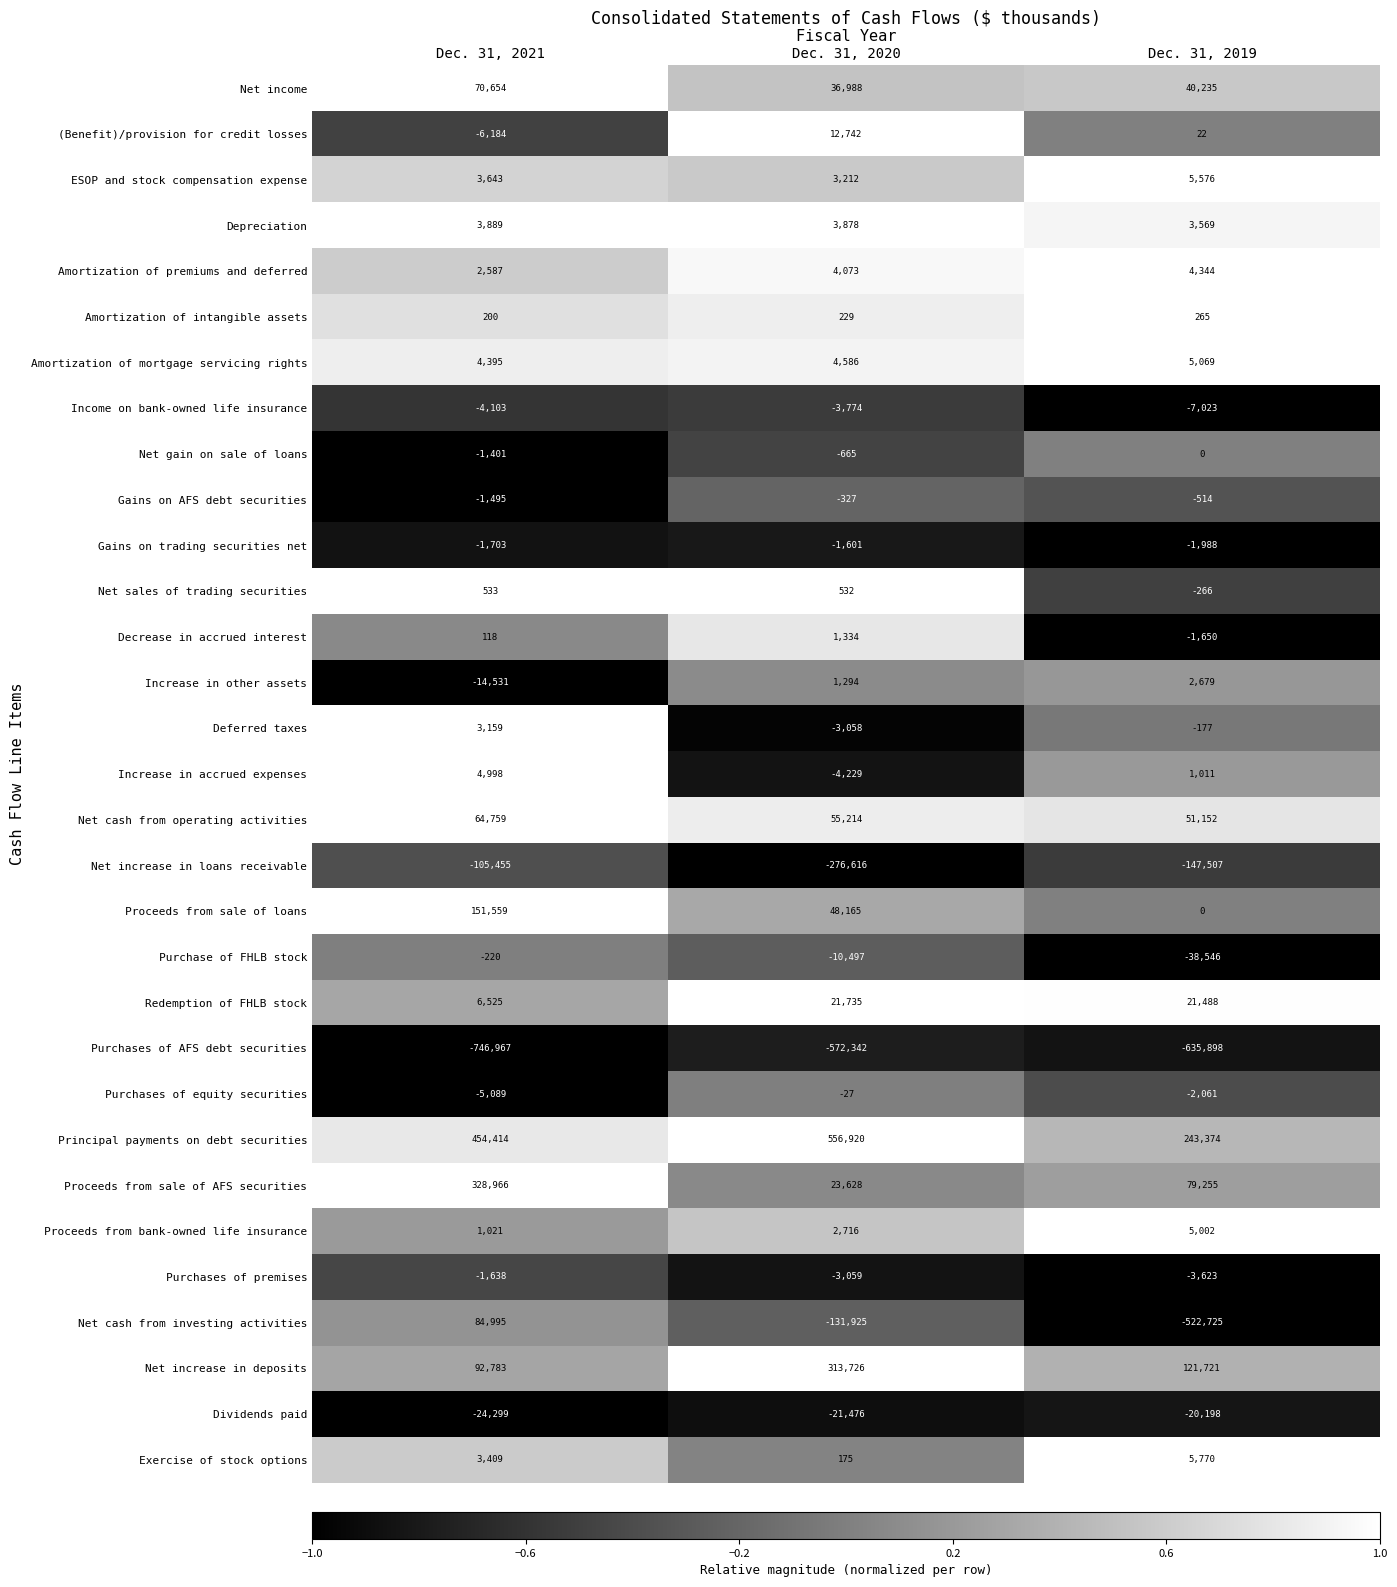

The Amortization of mortgage servicing rights series shows 8211 at Dec. 31, 2019. True or false?

False